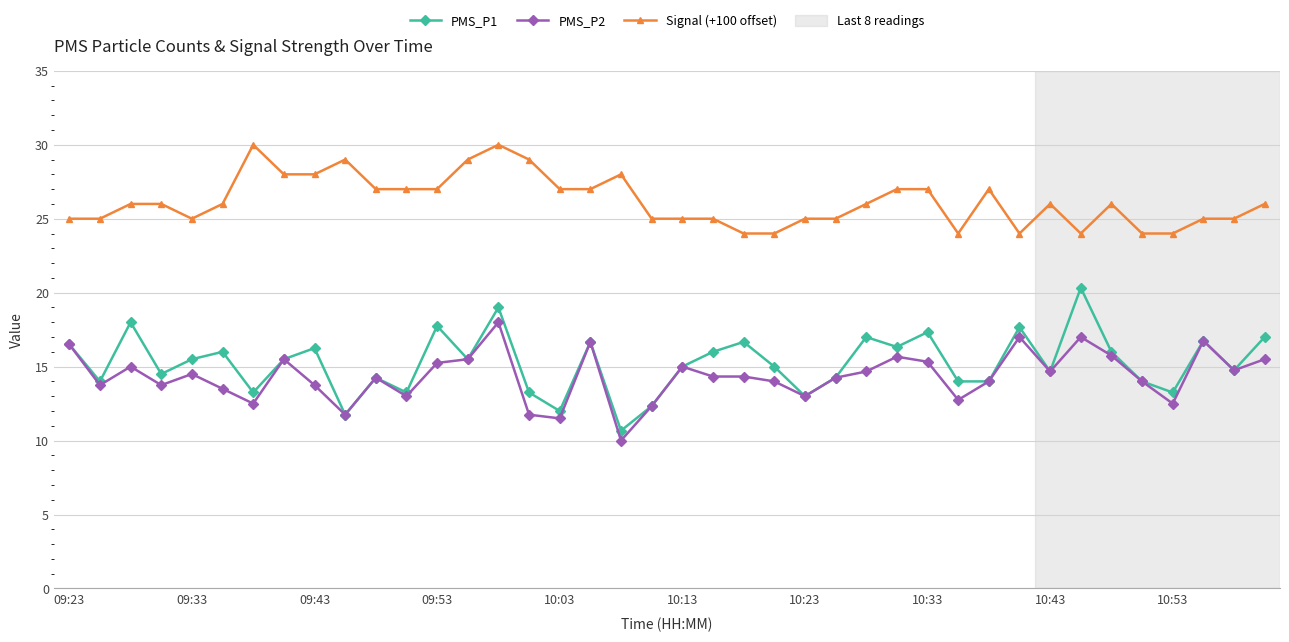

True or false: PMS_P2 and Signal (+100 offset) intersect in this chart.

False